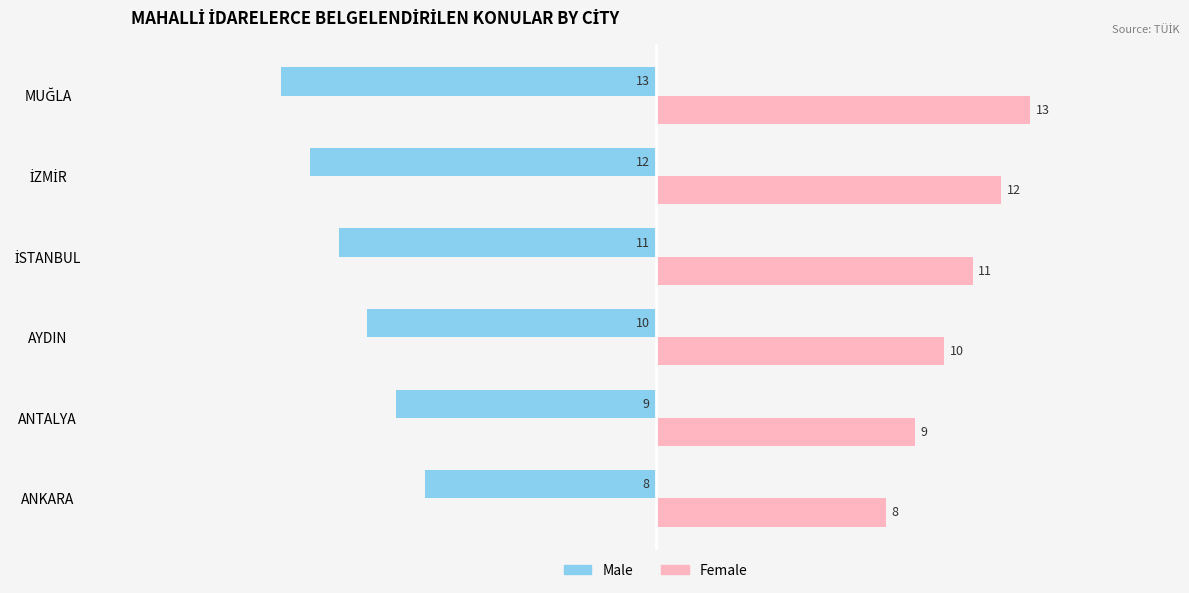

What is the smallest value displayed?

-13